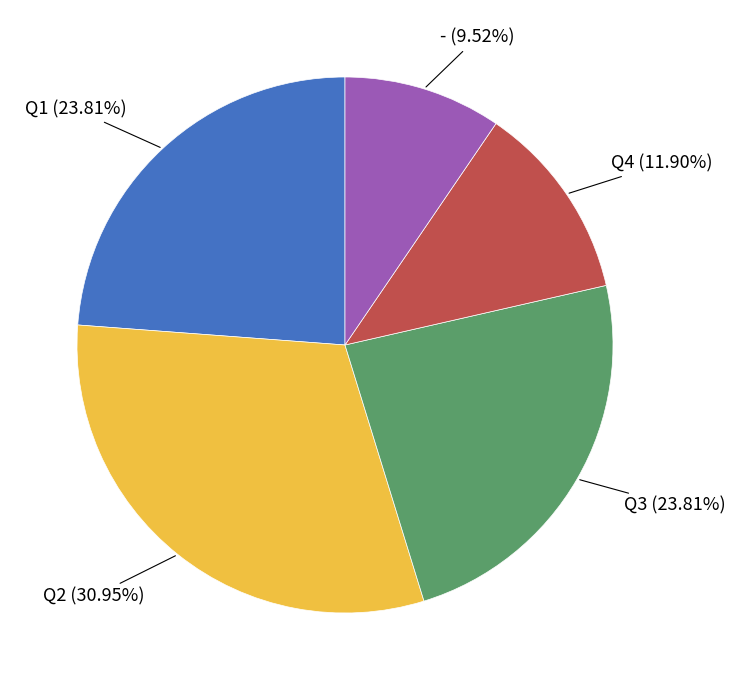

Is there any slice that represents more than half of the pie?

No